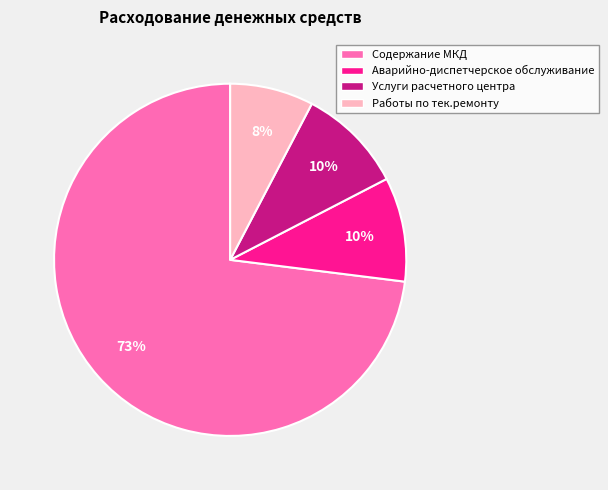

Does Содержание МКД account for over 50% of the chart?

Yes